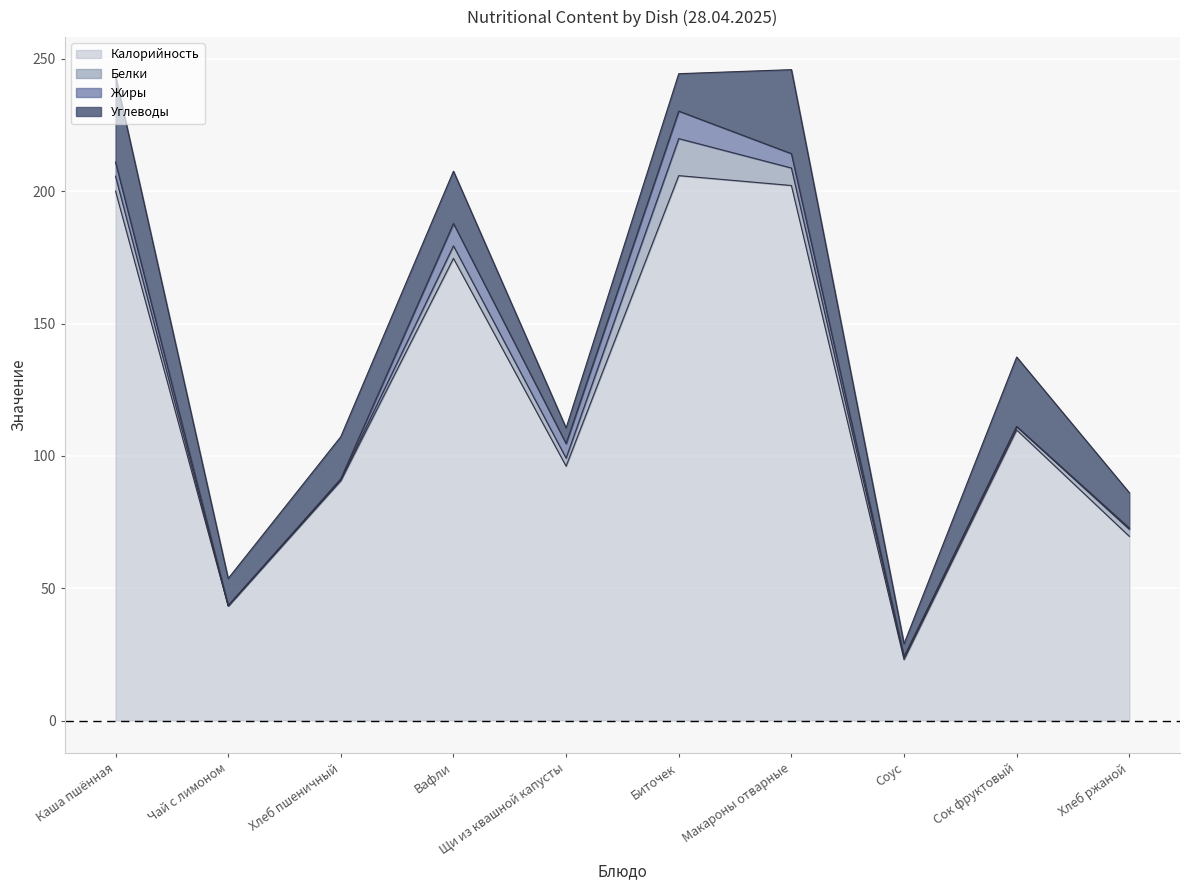

Does the chart display data point markers on the line(s)?

No